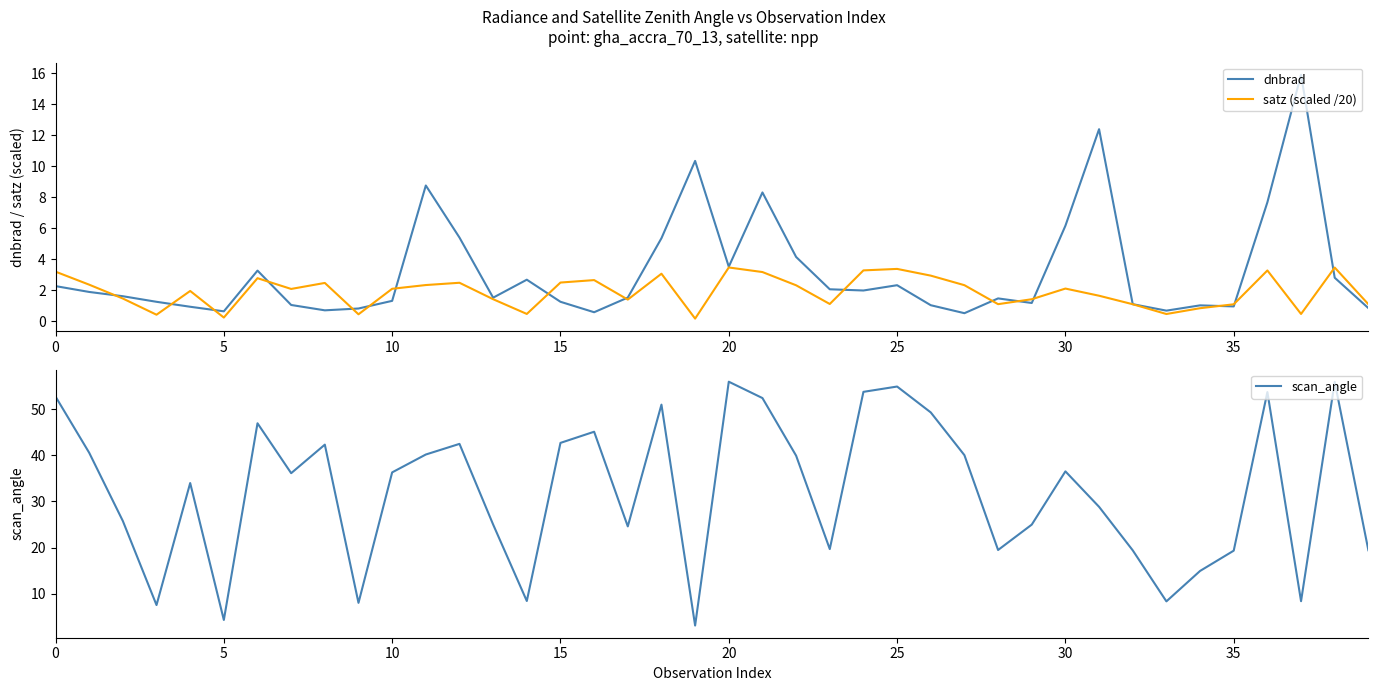

Which has a higher value, 34 or 19?

19